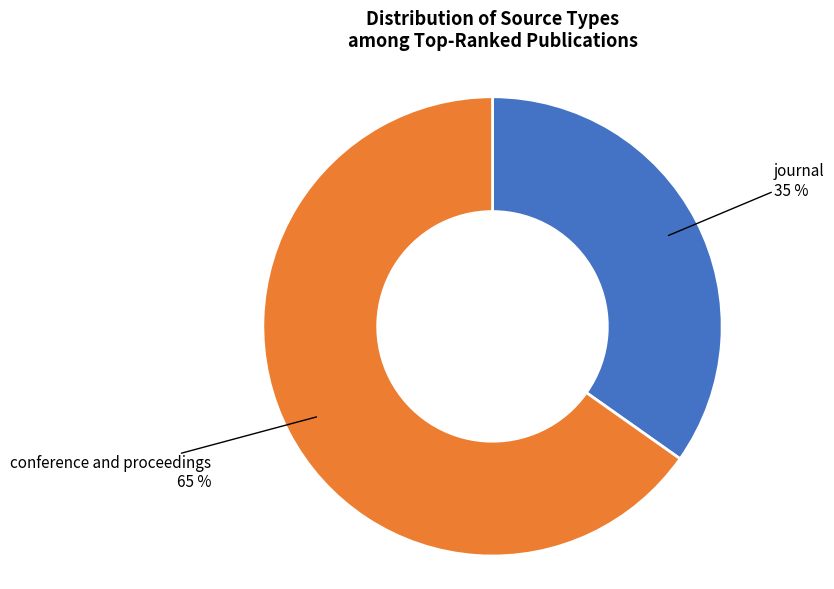

What percentage is the conference and proceedings slice, to the nearest percent?

65%